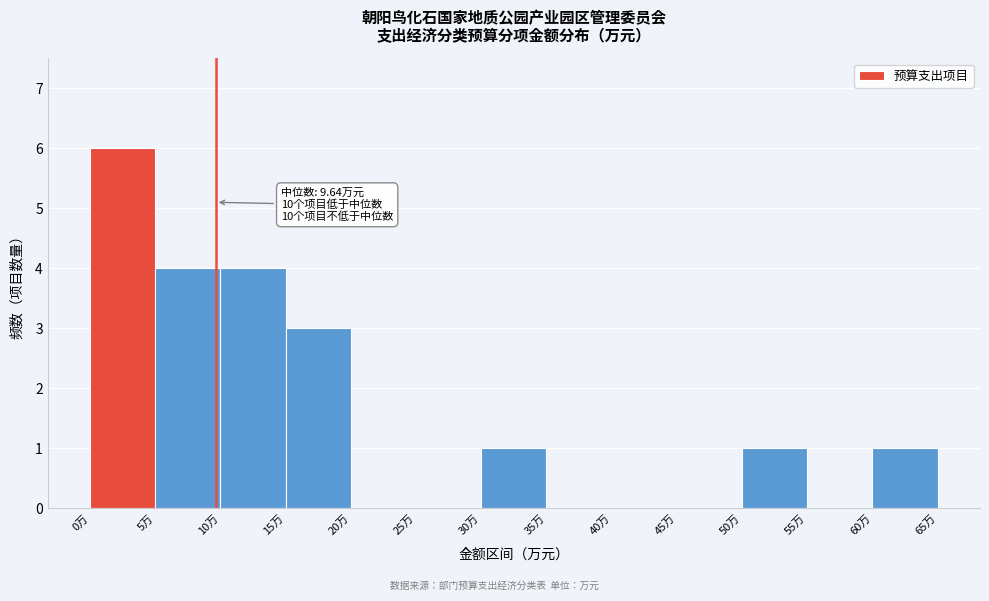

Over which range of the x-axis is the bar tallest?

0 to 5